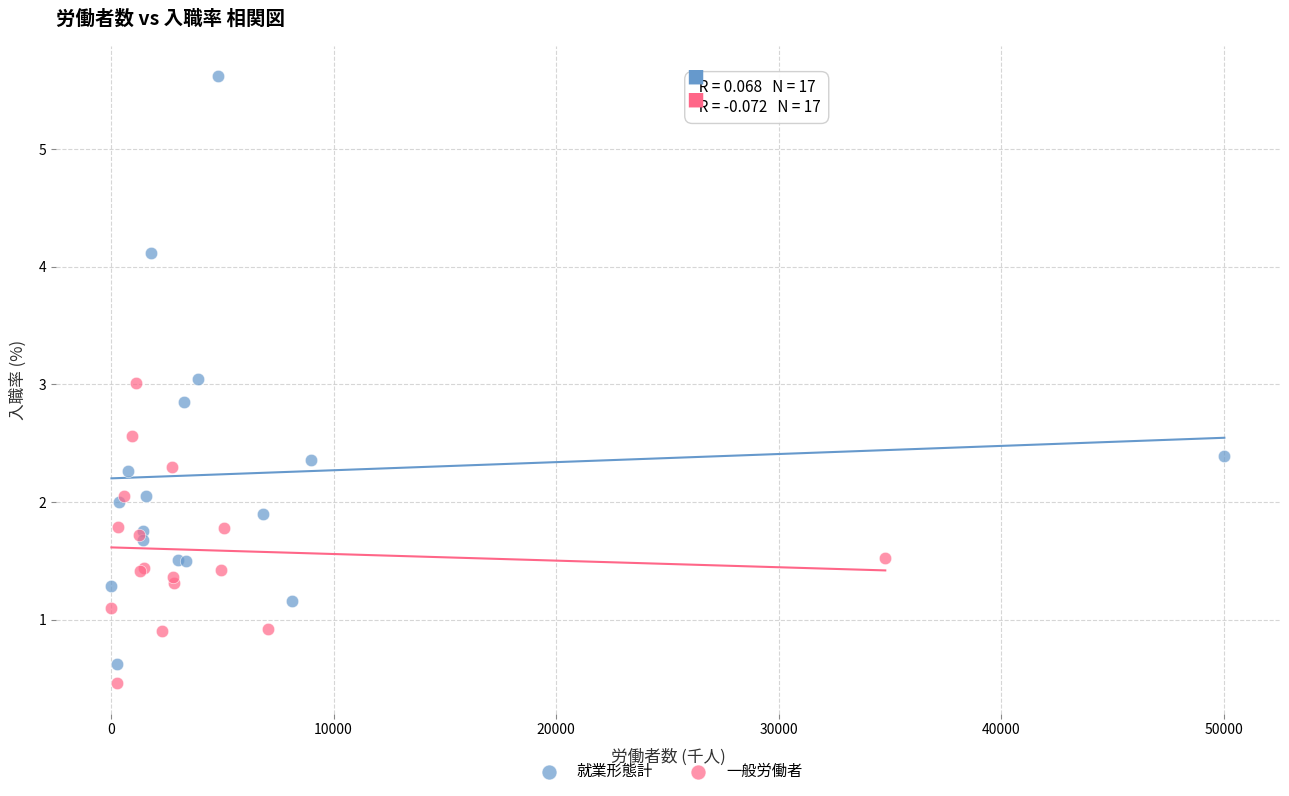

Which series has the largest Y range (max minus min)?

就業形態計